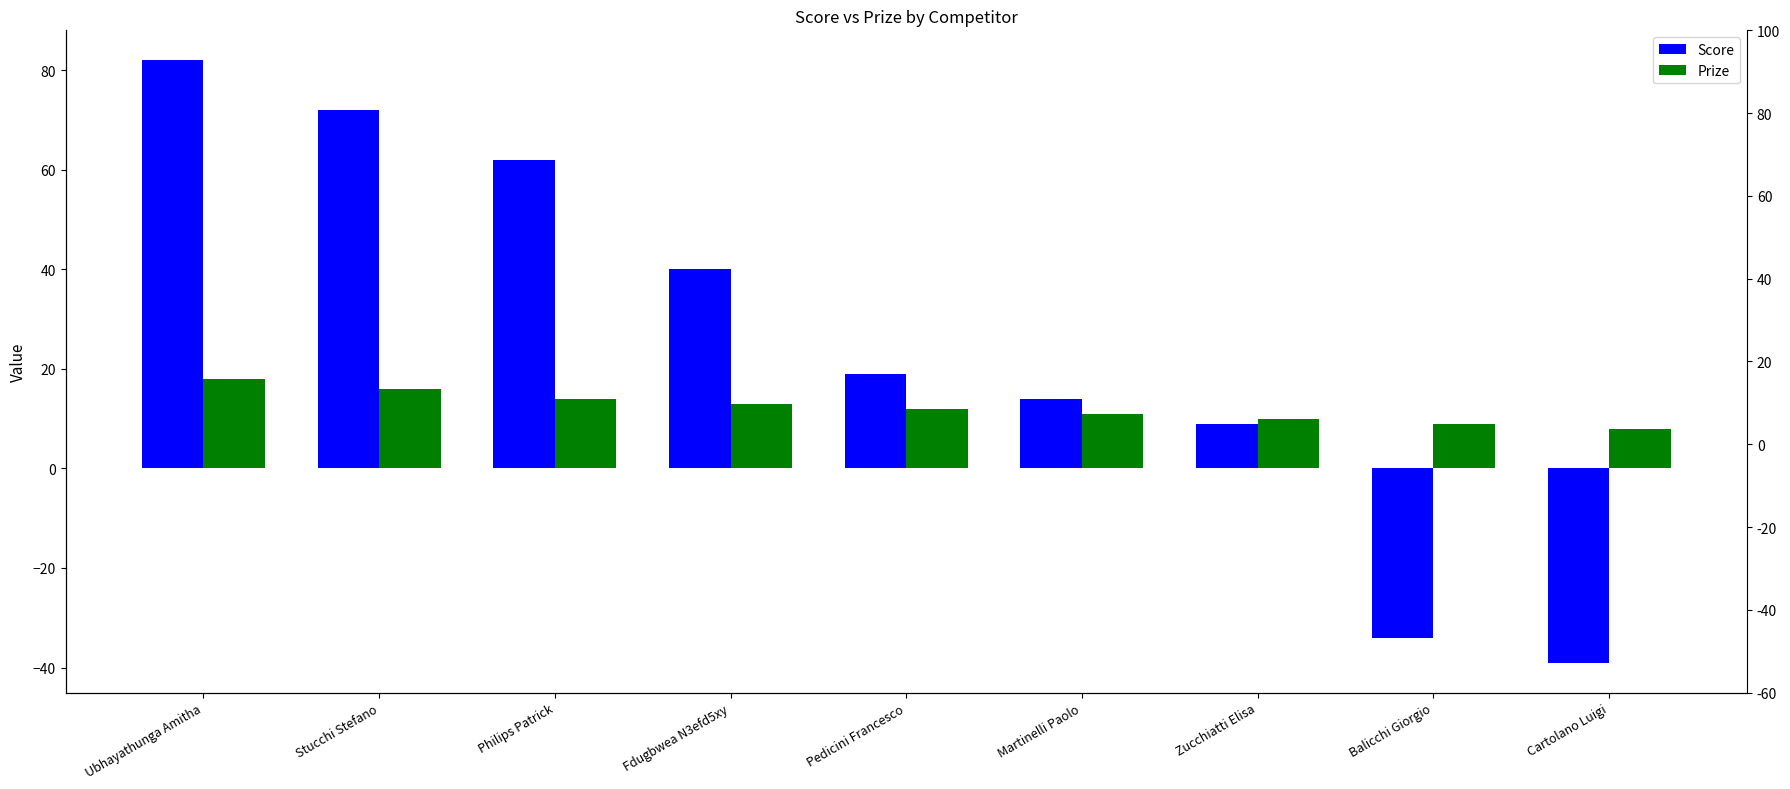

At how many categories does at least one series exceed 35?

4